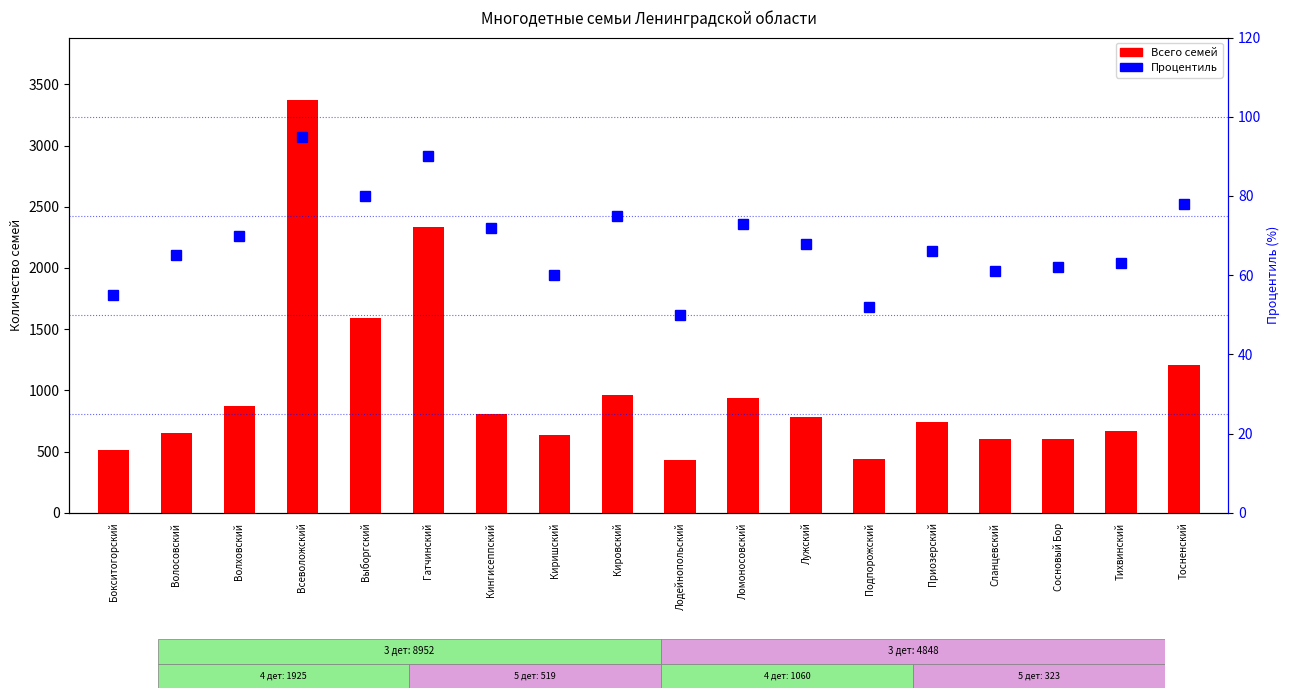

At which label is Процентиль closest to 72?

Кингисеппский